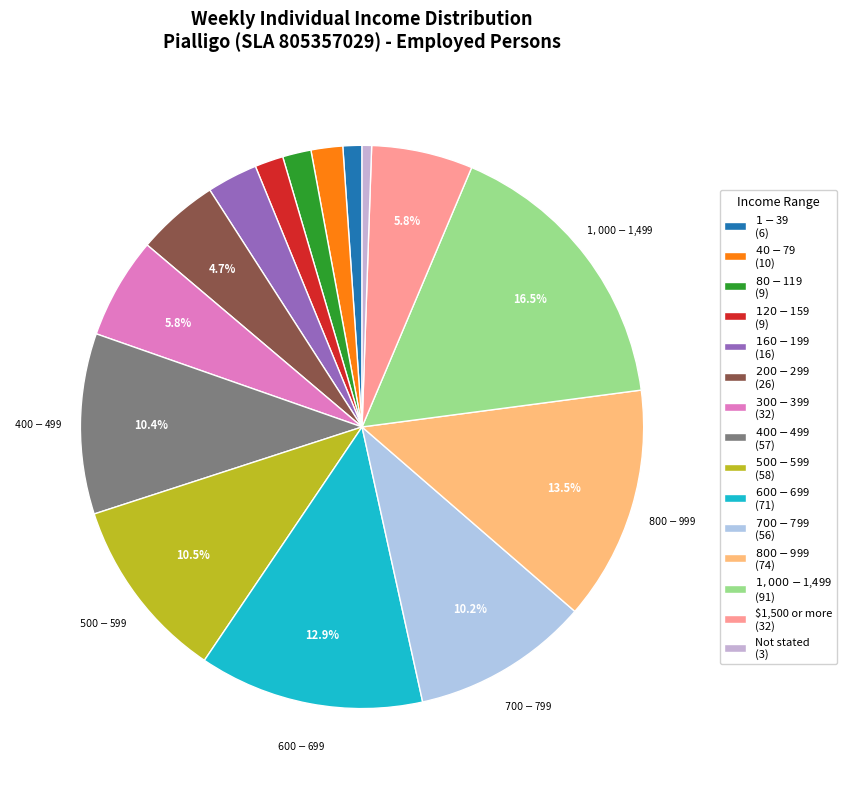

To the nearest percent, what is the average slice percentage?

7%